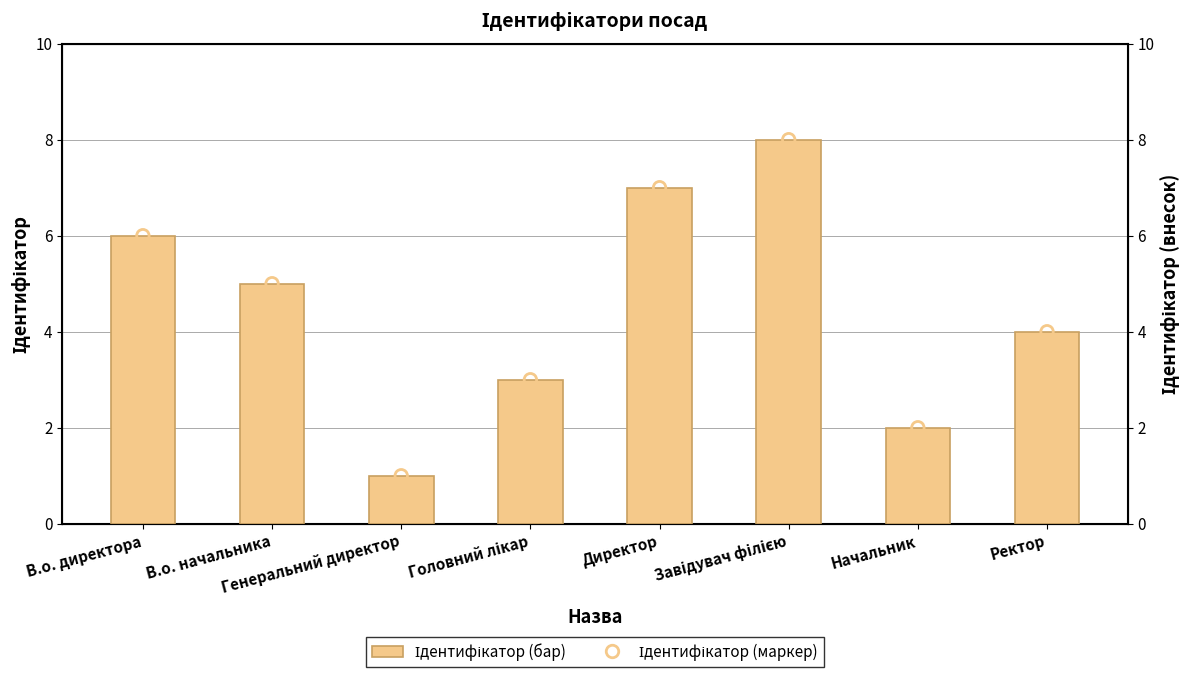

Is the value of Ідентифікатор (внесок) at Завідувач філією greater than the value of Ідентифікатор at Начальник?

Yes